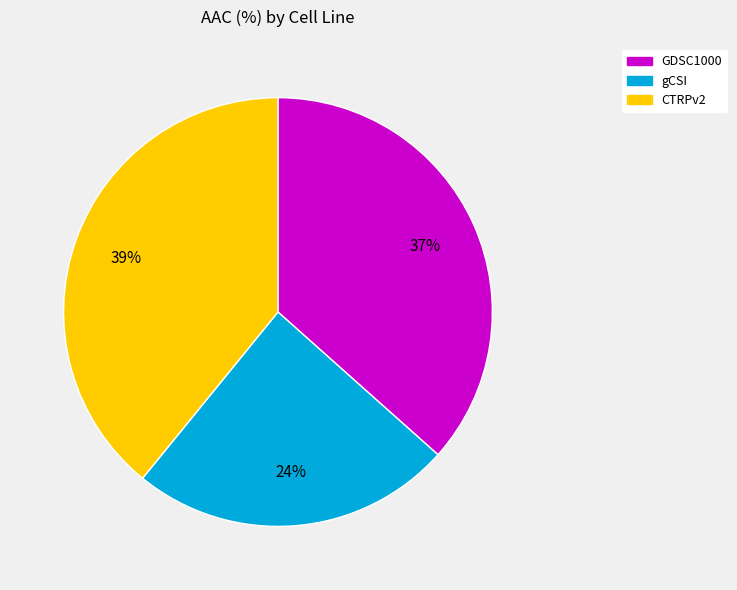

Approximately how many times larger is the value at GDSC1000 compared to gCSI?

1.5